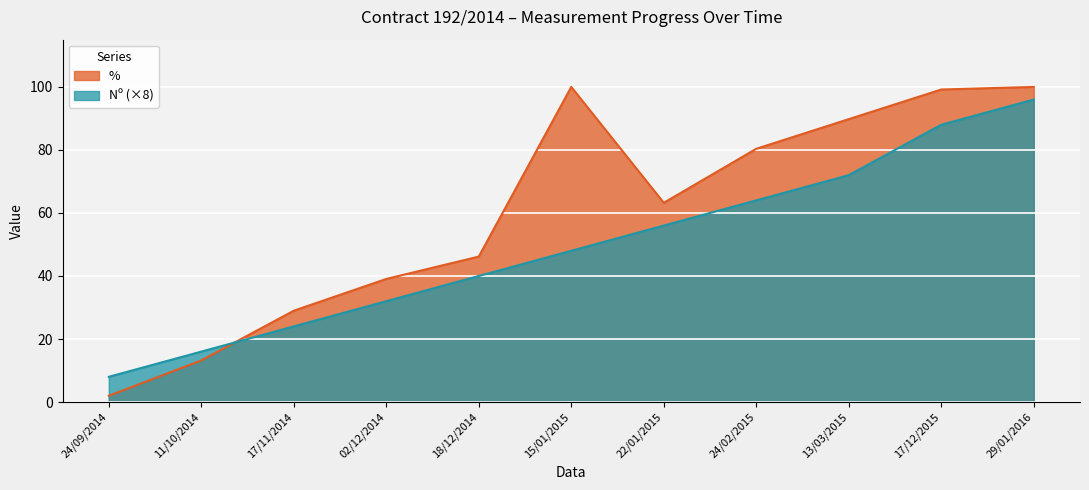

Which series ends up on top after the final intersection of % and Nº?

%